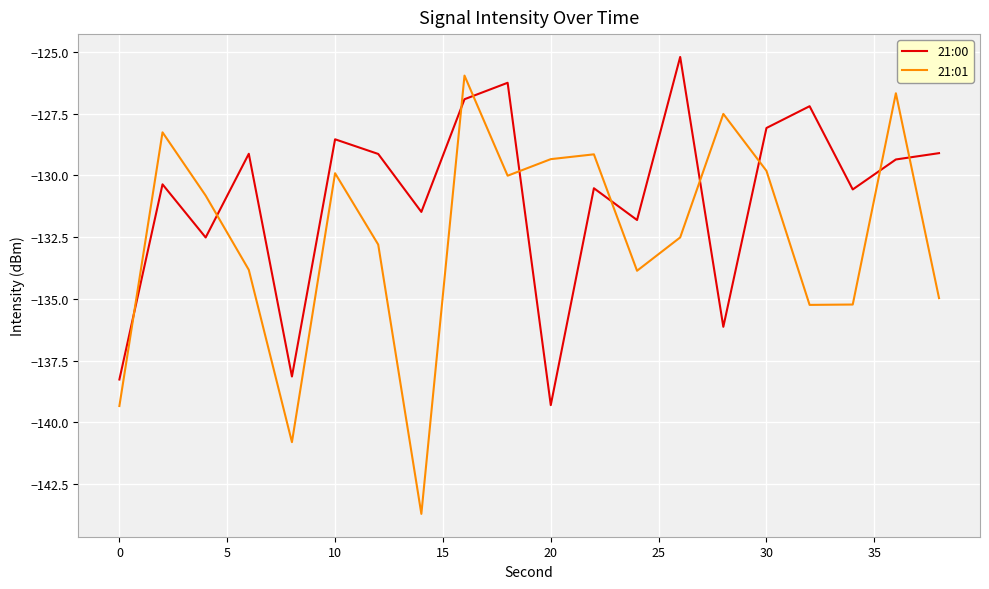

What are all the series names shown in the legend?

21:00, 21:01